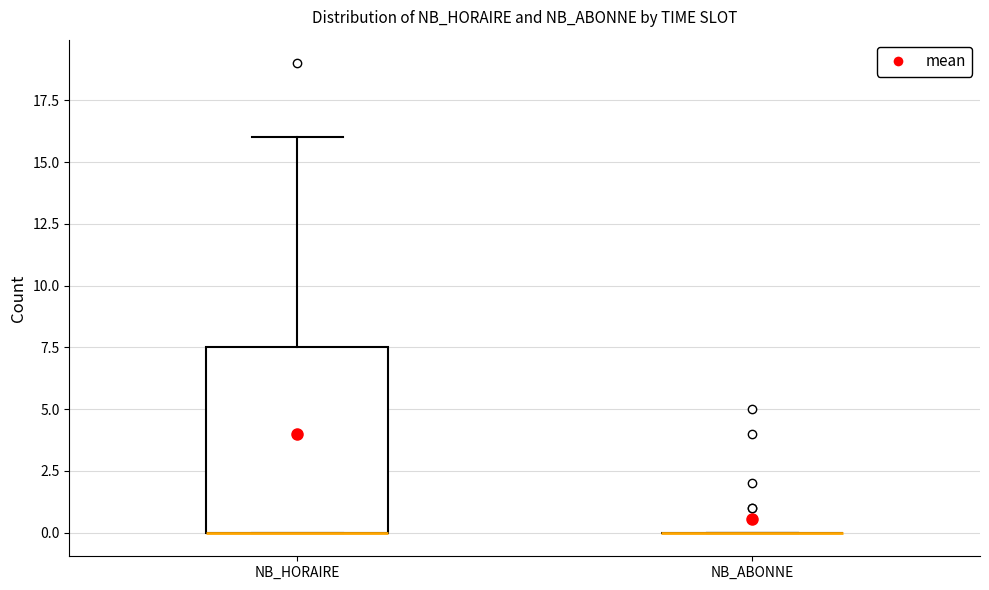

Which box is the tallest, from its lower edge to its upper edge?

NB_HORAIRE